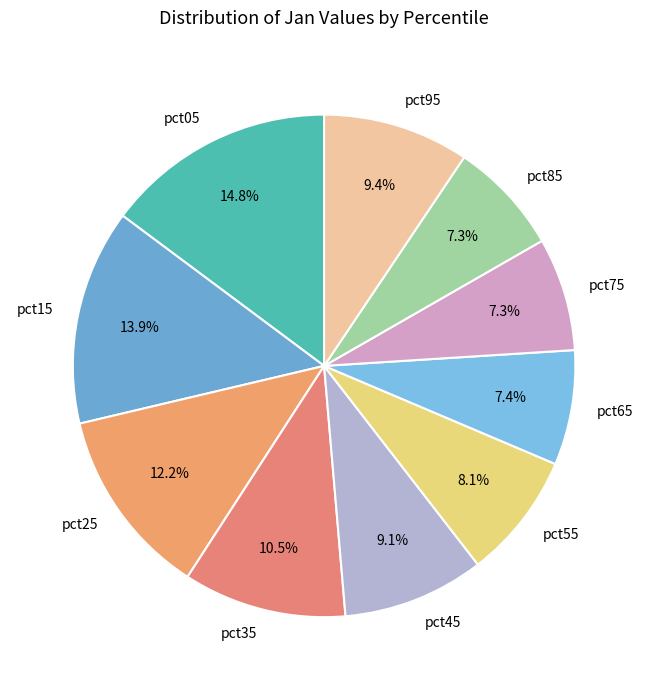

True or false: pct15 accounts for 14% of the total.

True